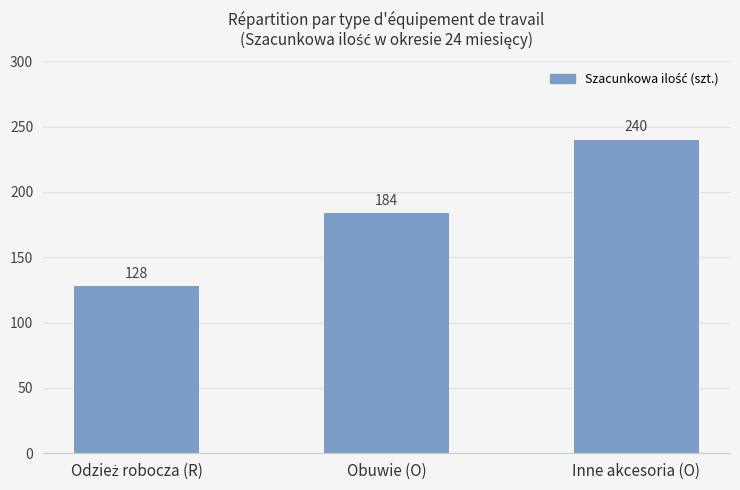

Between Obuwie (O) and Inne akcesoria (O), which is larger?

Inne akcesoria (O)